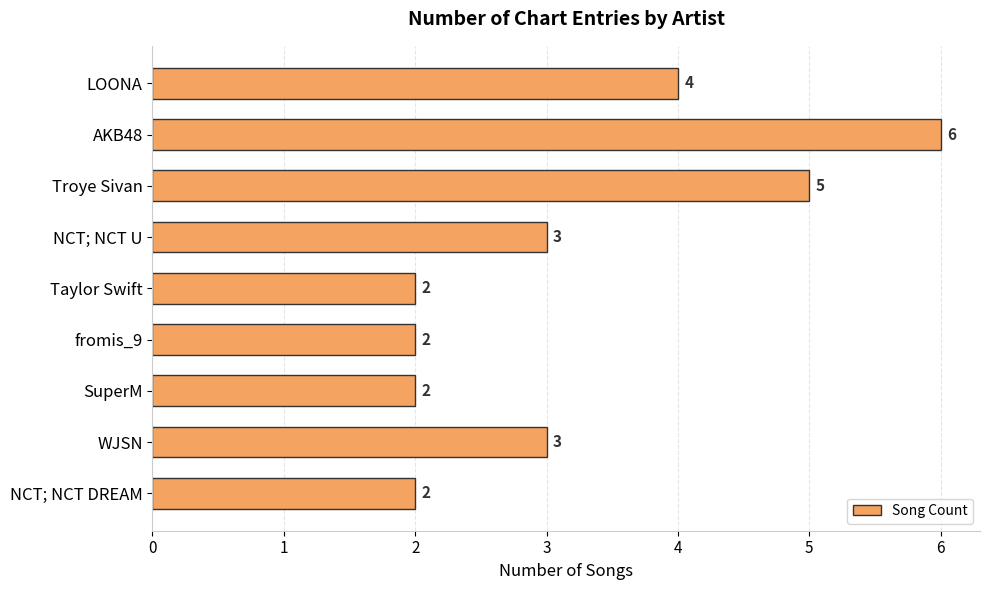

Reading bottom to top, extract all data points from this chart.

2	3	2	2	2	3	5	6	4